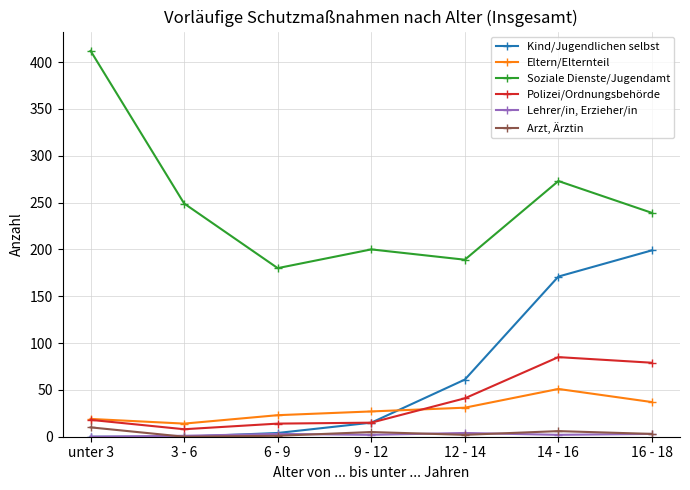

True or false: Polizei/Ordnungsbehörde and Soziale Dienste/Jugendamt intersect in this chart.

False